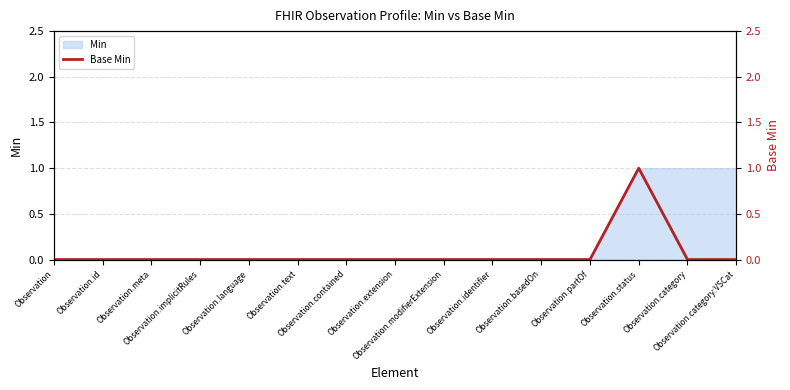

What position from the right is Observation.extension?

8